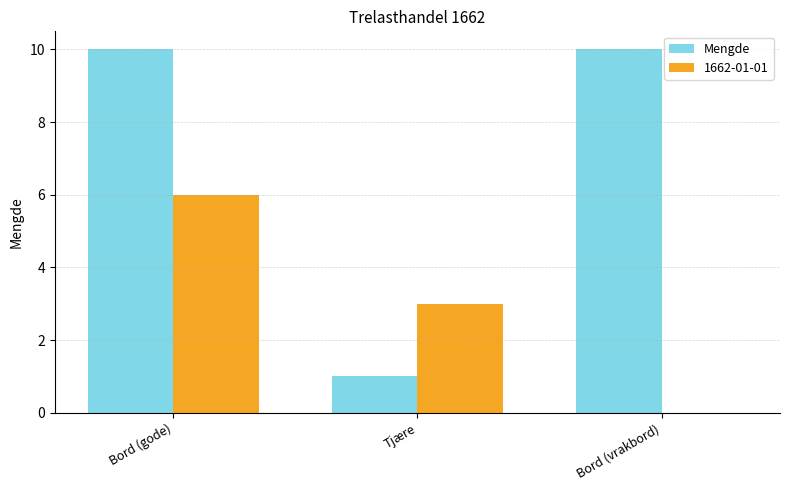

Which series changed the most between Tjære and Bord (vrakbord)?

Mengde